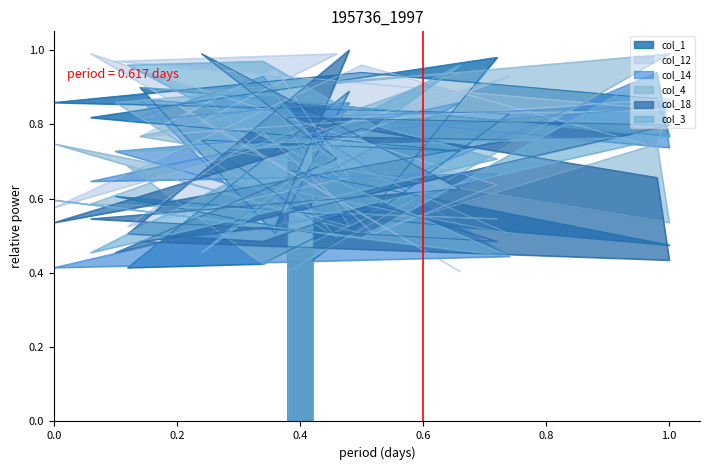

What are all the series names shown in the legend?

col_1, col_12, col_14, col_4, col_18, col_3